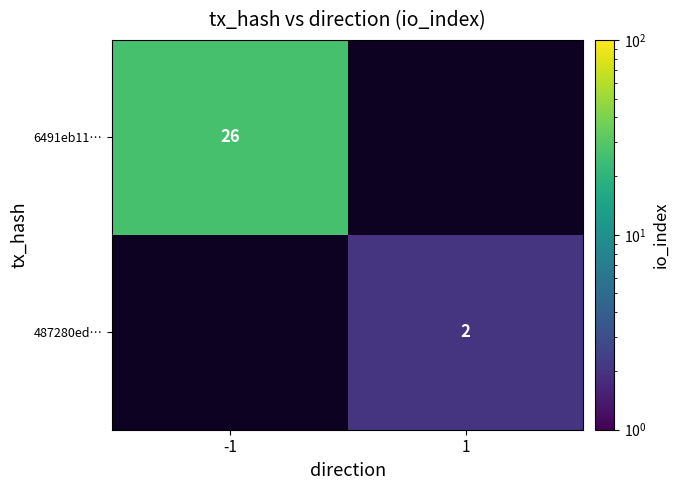

Is it true that 6491eb11… equals 26 at -1?

True